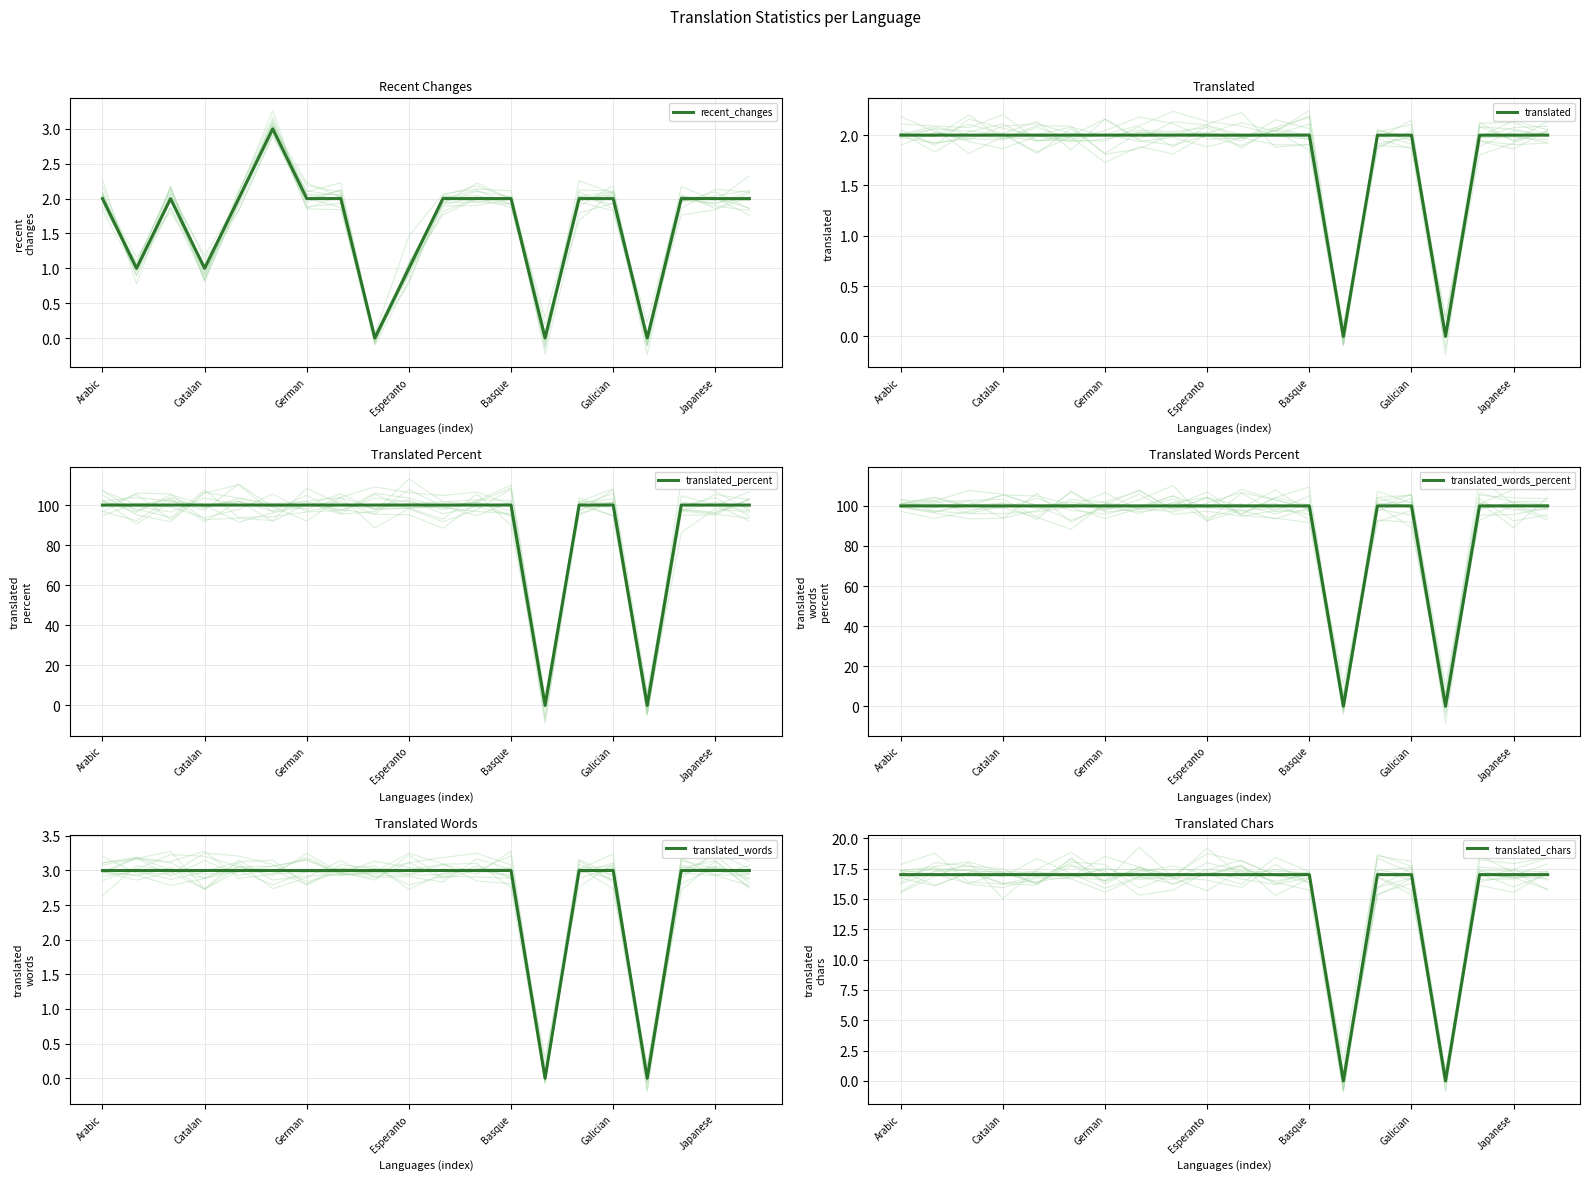

The value of translated_words at Japanese is 3. True or false?

True